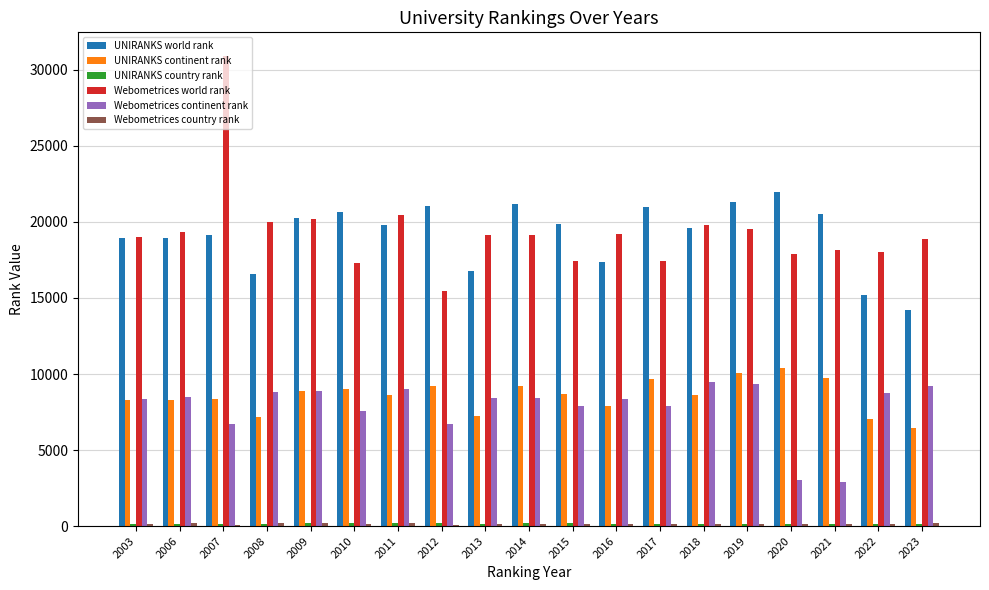

Between 2012 and 2023, which series saw the biggest shift?

UNIRANKS world rank